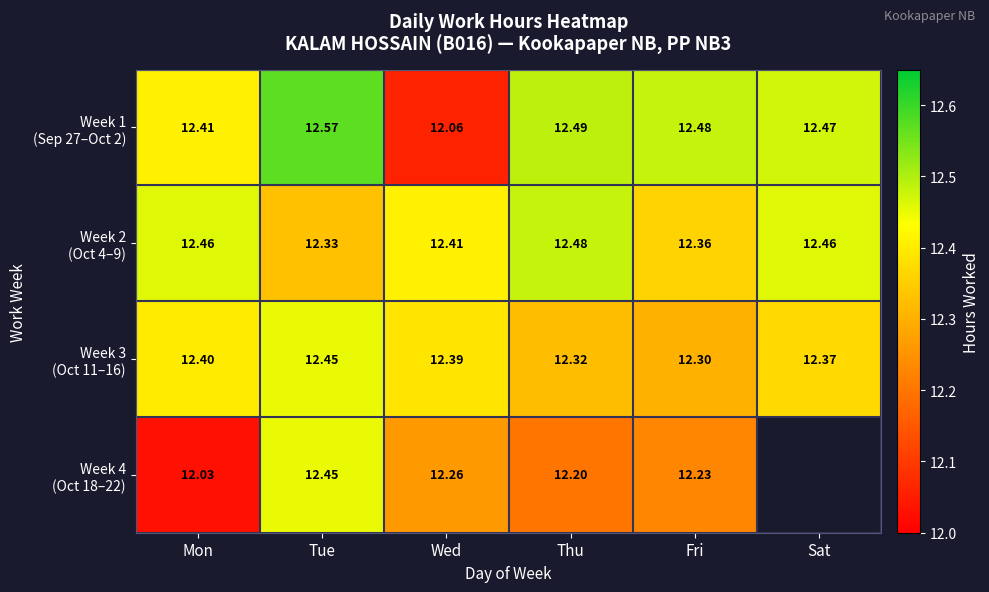

Is the value of Week 3 (Oct 11–16) at Thu greater than the value of Week 1 (Sep 27–Oct 2) at Thu?

No